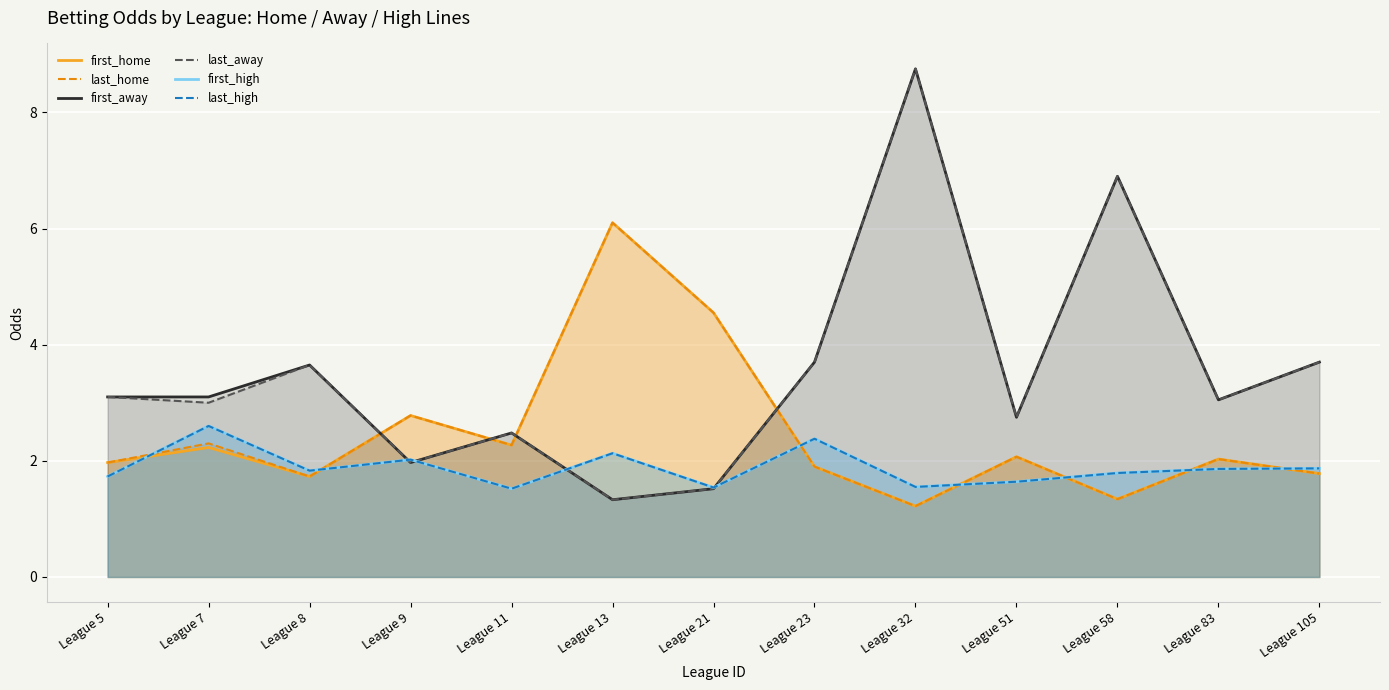

List the labels in order of first_high value, smallest first.

League 11, League 21, League 32, League 51, League 5, League 58, League 8, League 83, League 105, League 9, League 13, League 23, League 7